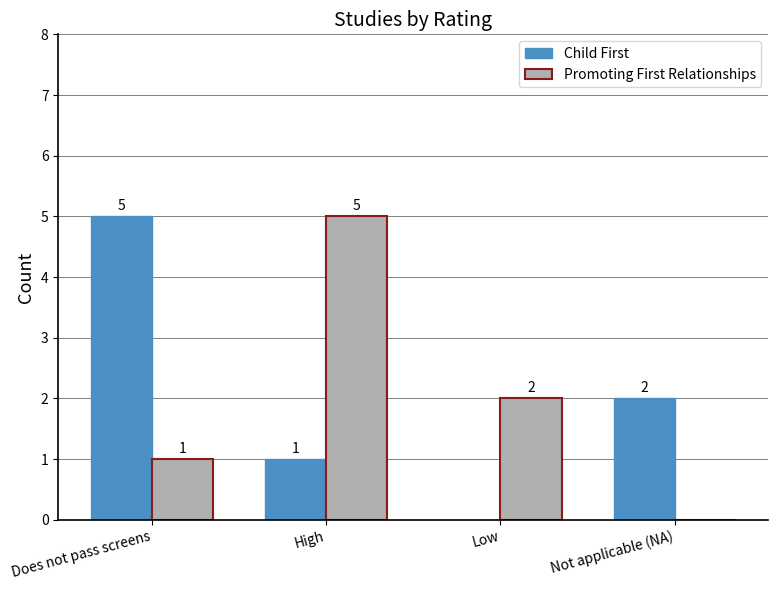

Reading left to right, what are all the values shown in this chart?

Child First: 5	1	0	2
Promoting First Relationships: 1	5	2	0